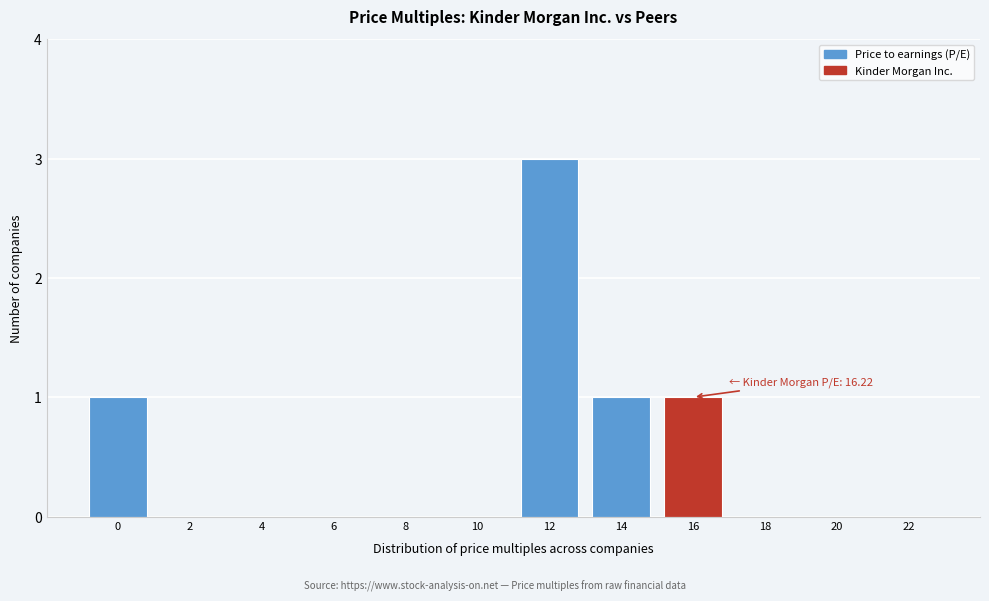

Reading right to left, extract all data points from this chart.

22=0	20=0	18=0	16=1	14=1	12=3	10=0	8=0	6=0	4=0	2=0	0=1